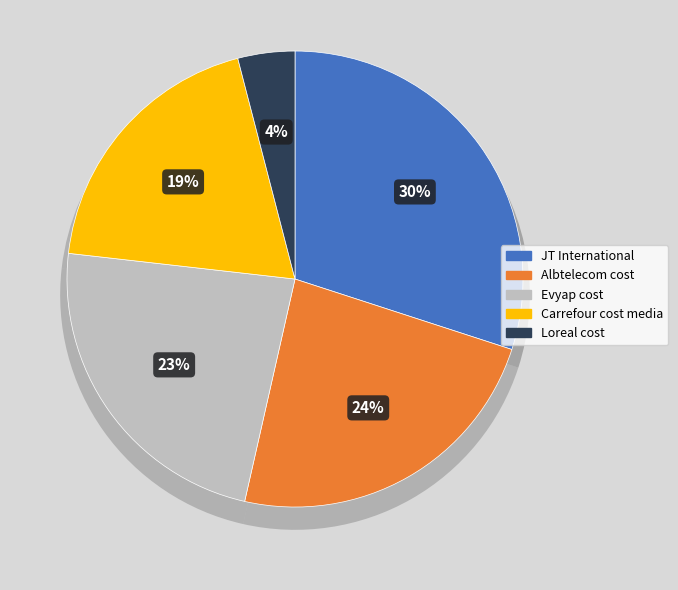

Count the number of slices in the pie.

5